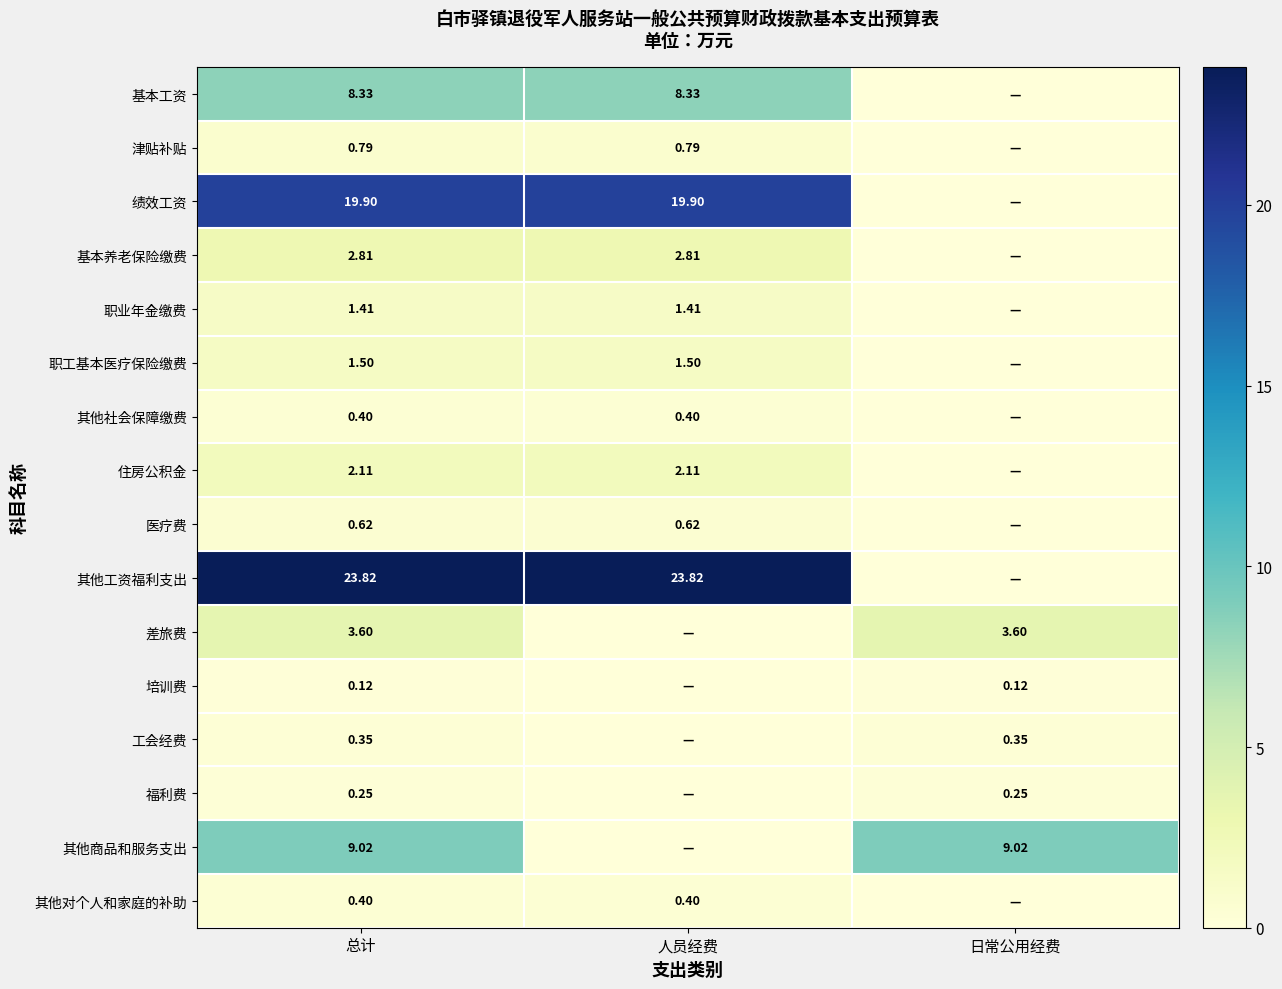

Between 人员经费 and 日常公用经费, which series saw the biggest shift?

其他工资福利支出